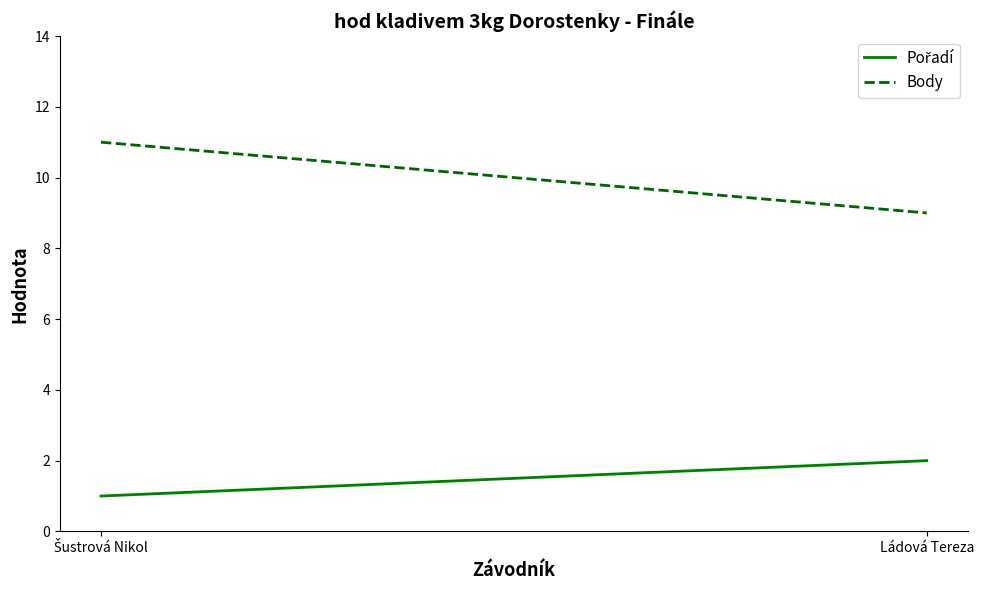

What position from the left is Ládová Tereza?

2